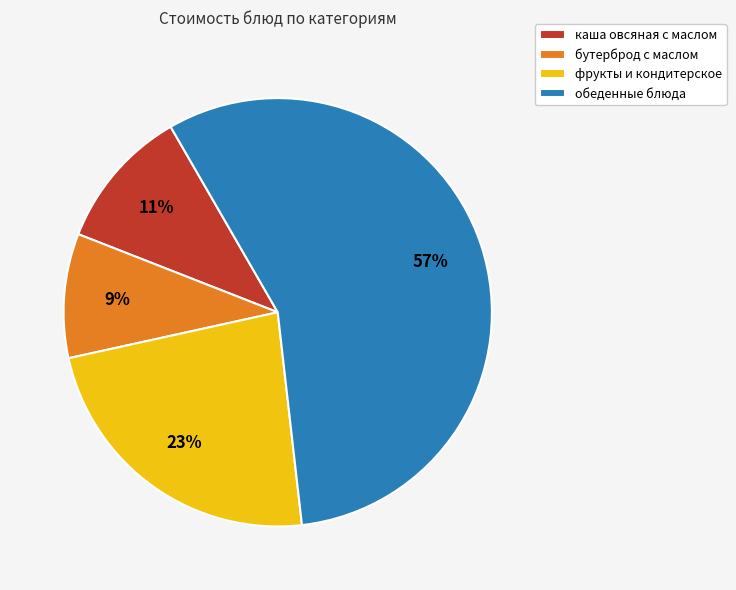

To the nearest percent, what is the average slice percentage?

25%